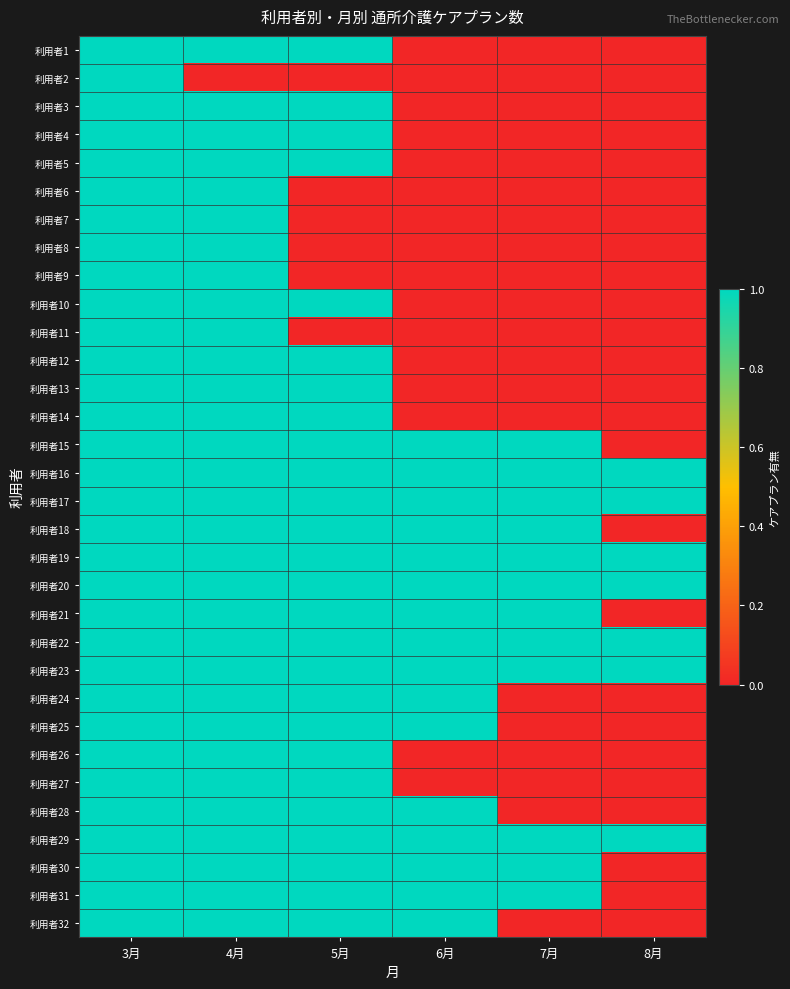

What is the total value across all series at 7月?

12